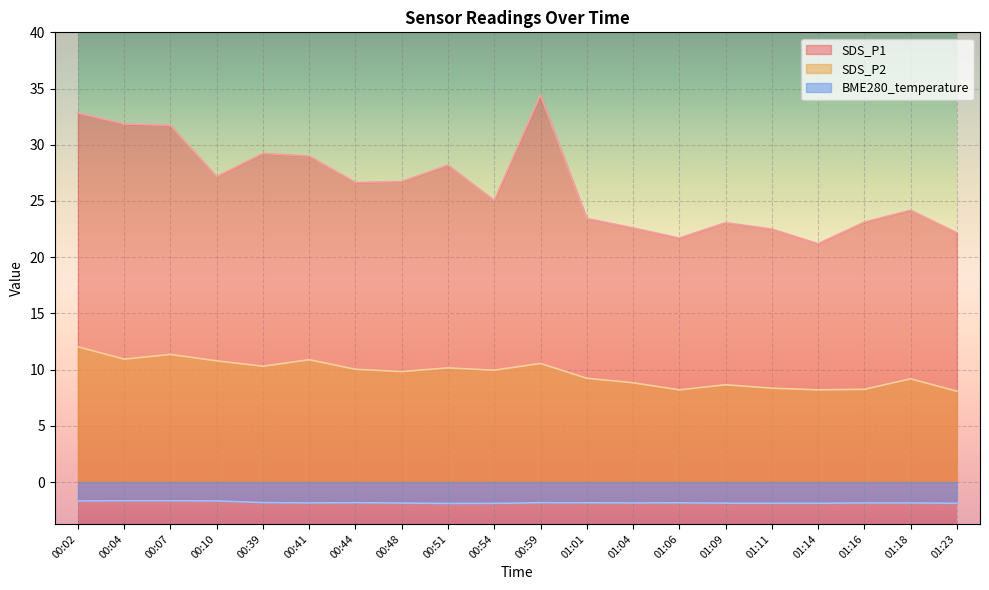

Is it true that SDS_P1 equals 26.7 at 00:48?

True